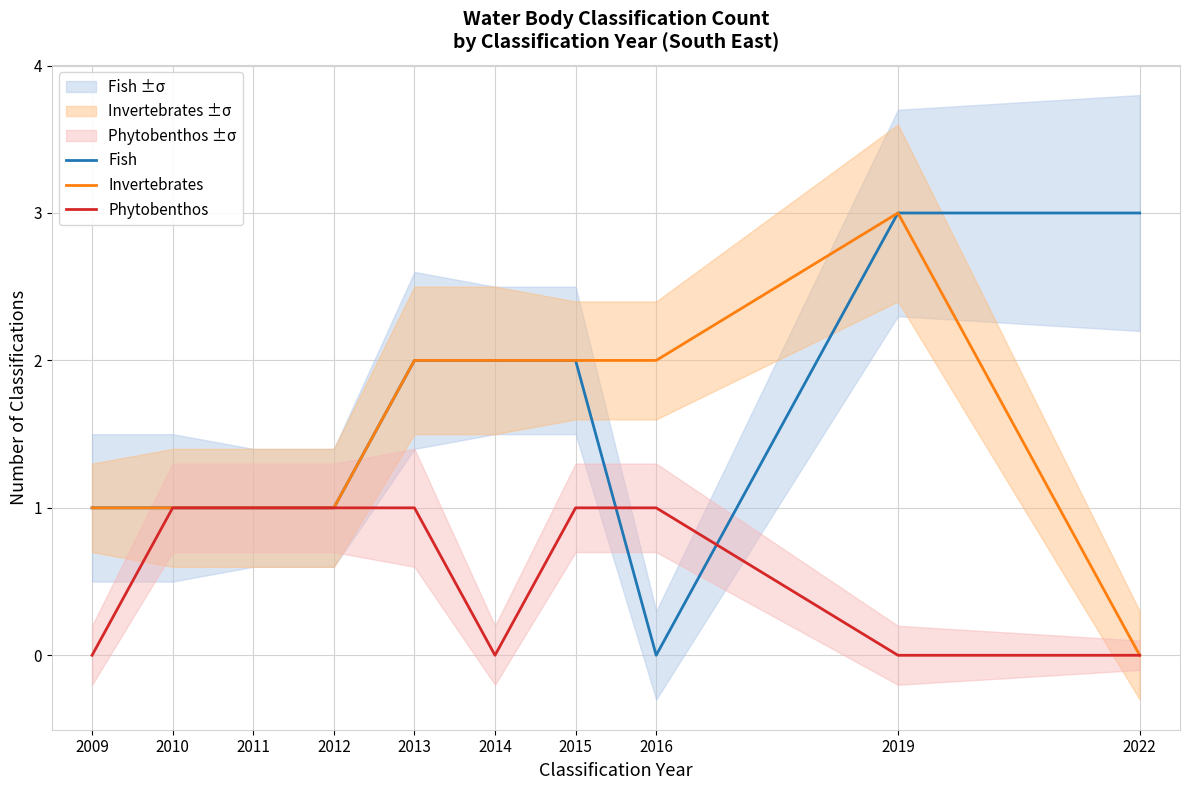

What are all the series names shown in the legend?

Fish, Invertebrates, Phytobenthos